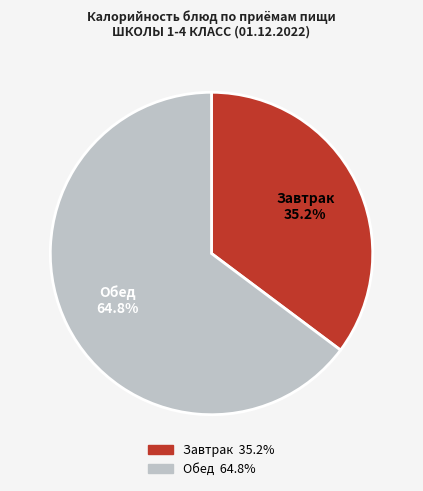

Is there any slice that represents more than half of the pie?

Yes